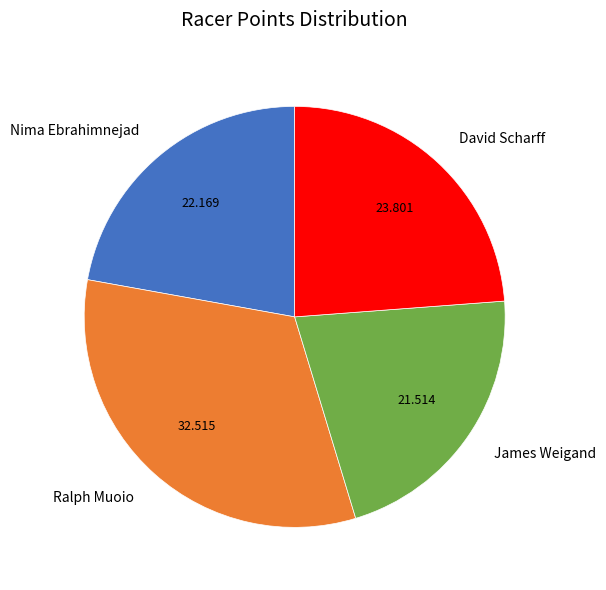

Is there any slice that represents more than half of the pie?

No